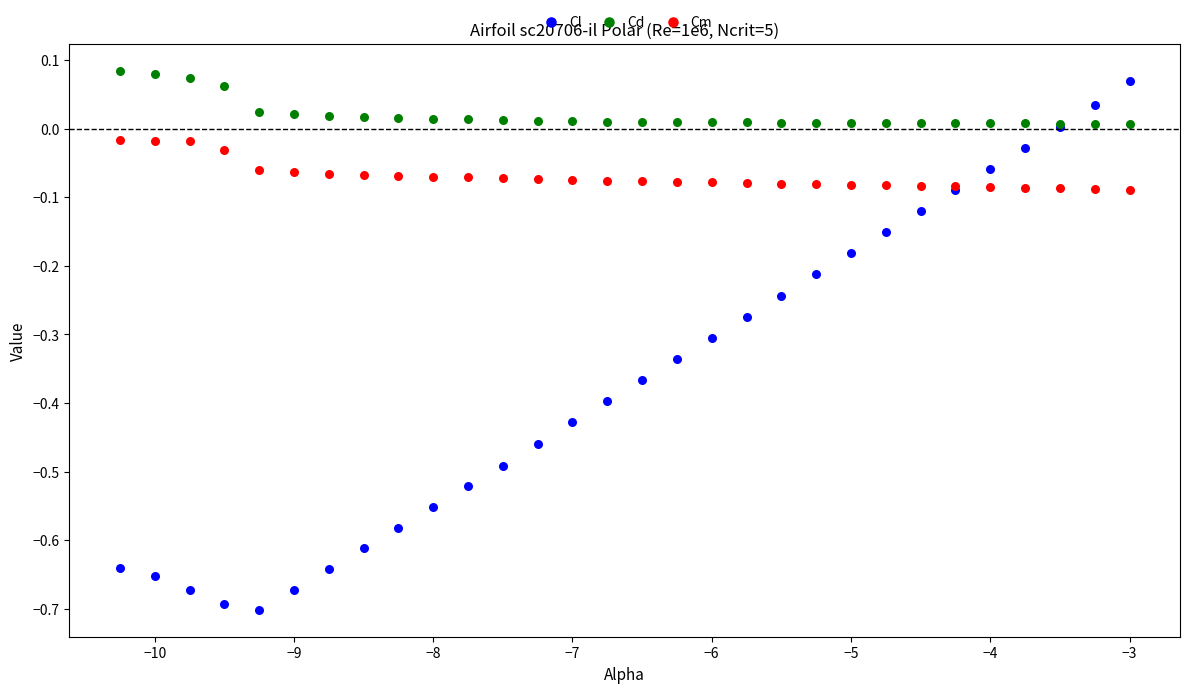

What is the X range (max minus min) for the scatter plot?

7.2